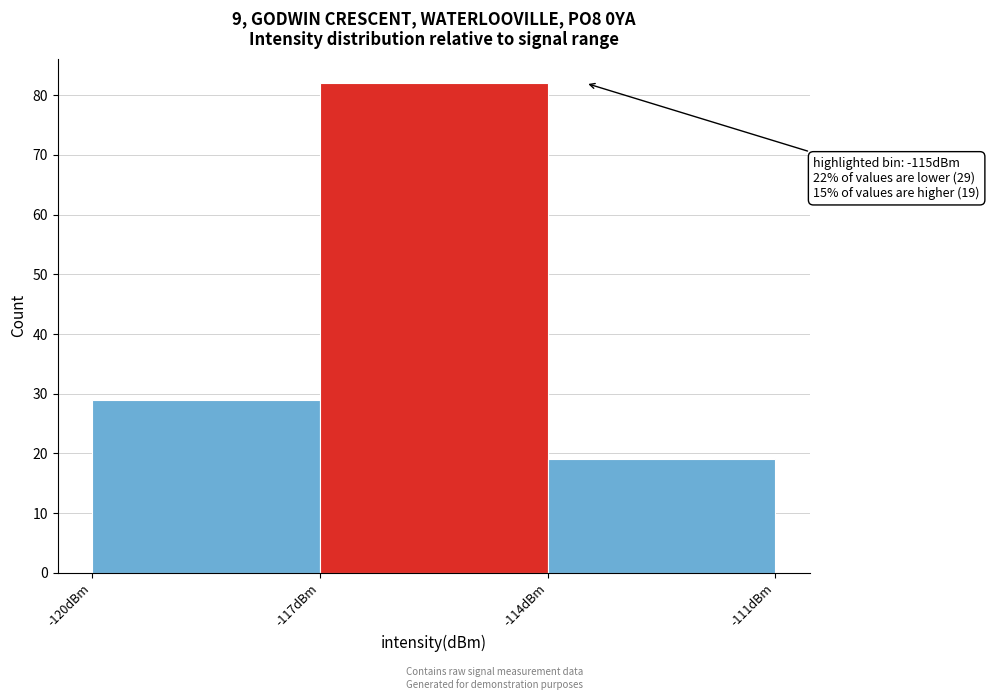

Which range on the x-axis has the tallest bar?

-117 to -114